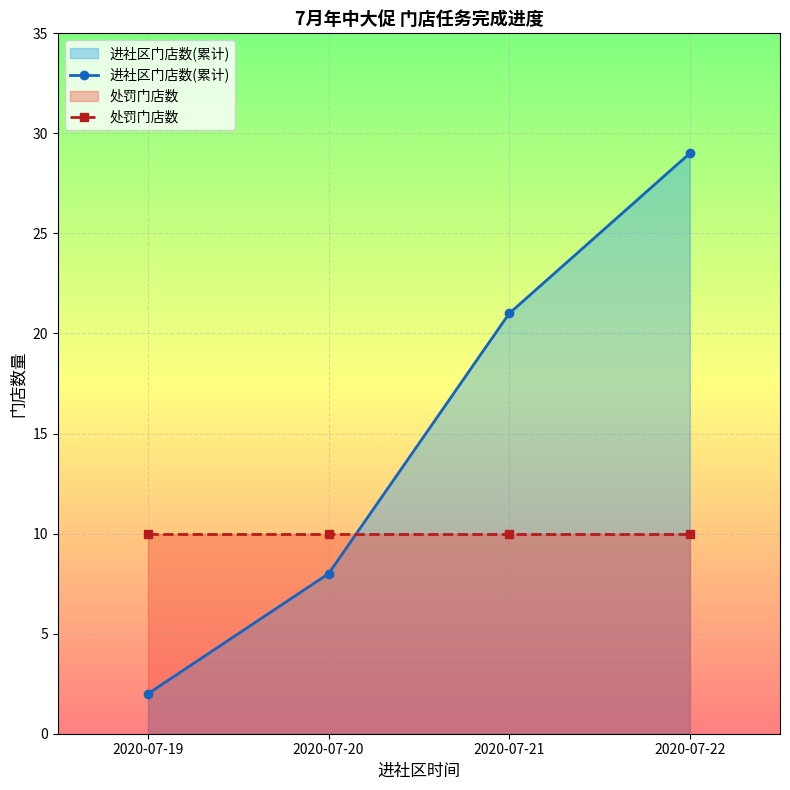

How many lines are shown in the chart?

2